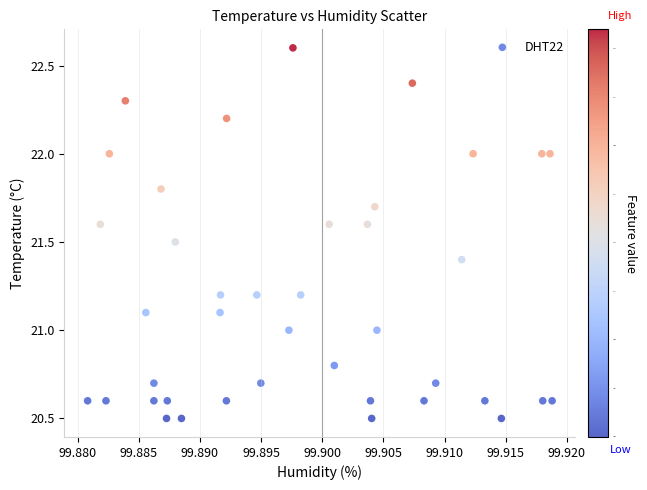

What is the range of Y values (max minus min)?

2.1